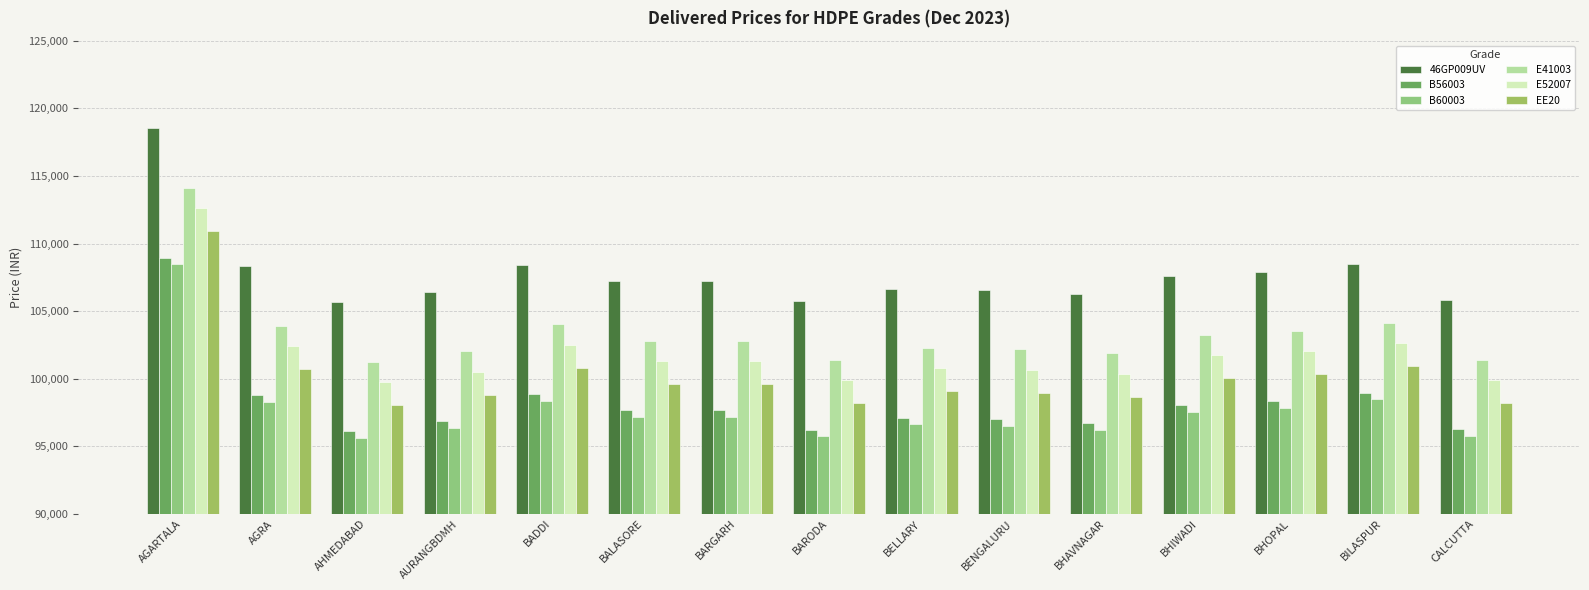

The B60003 series shows 97160 at BALASORE. True or false?

True